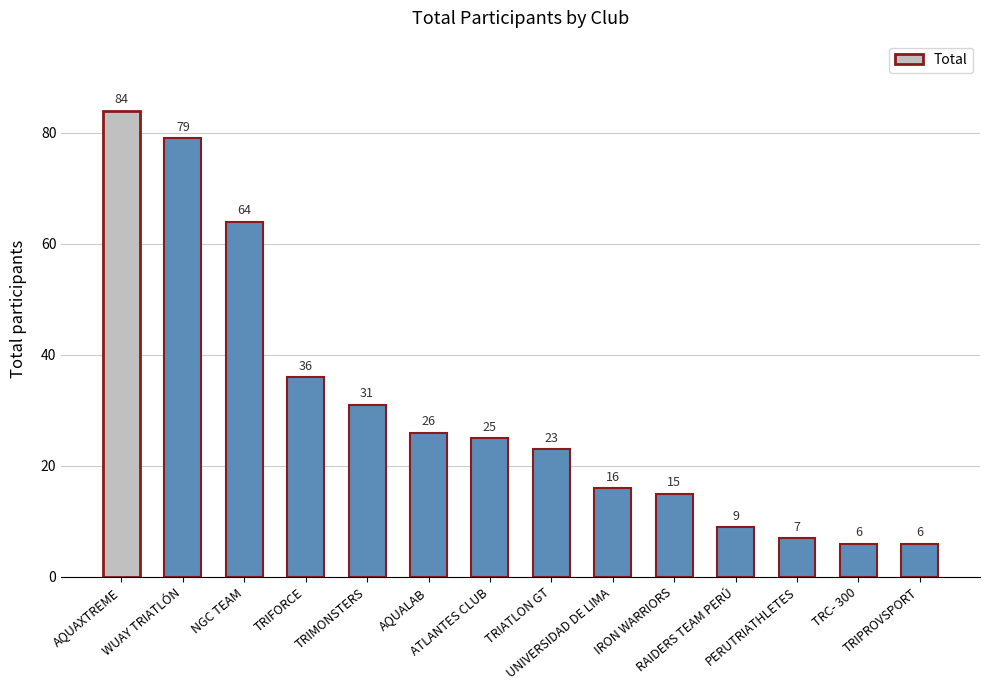

Reading left to right, list all the values displayed in this chart.

84	79	64	36	31	26	25	23	16	15	9	7	6	6